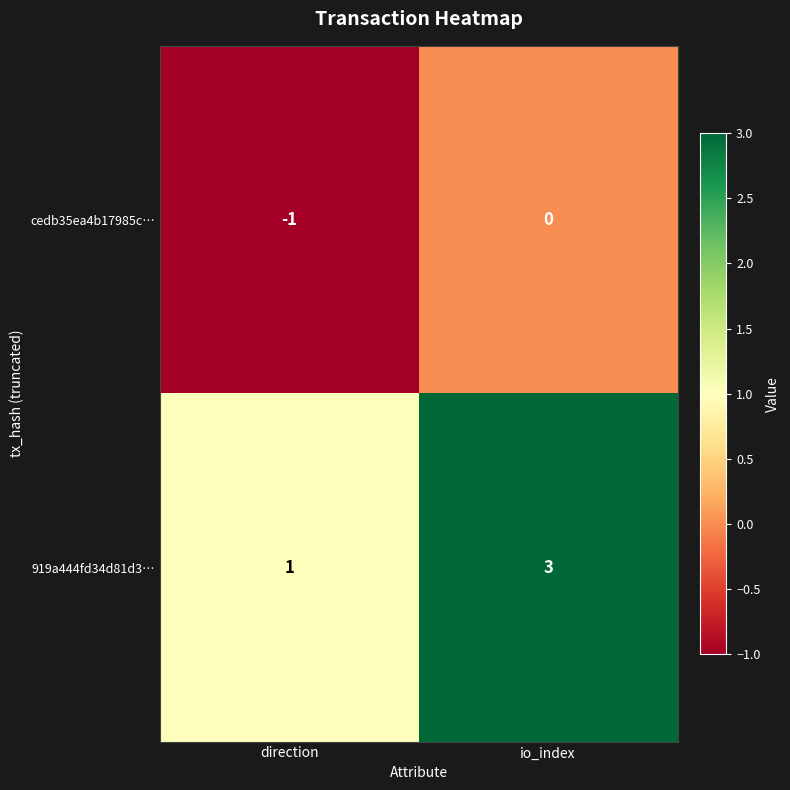

What is the difference between the highest and lowest values at io_index?

3